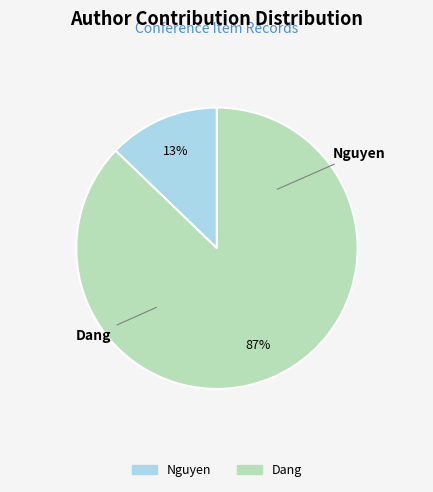

Which category has the smallest portion of the pie?

Nguyen